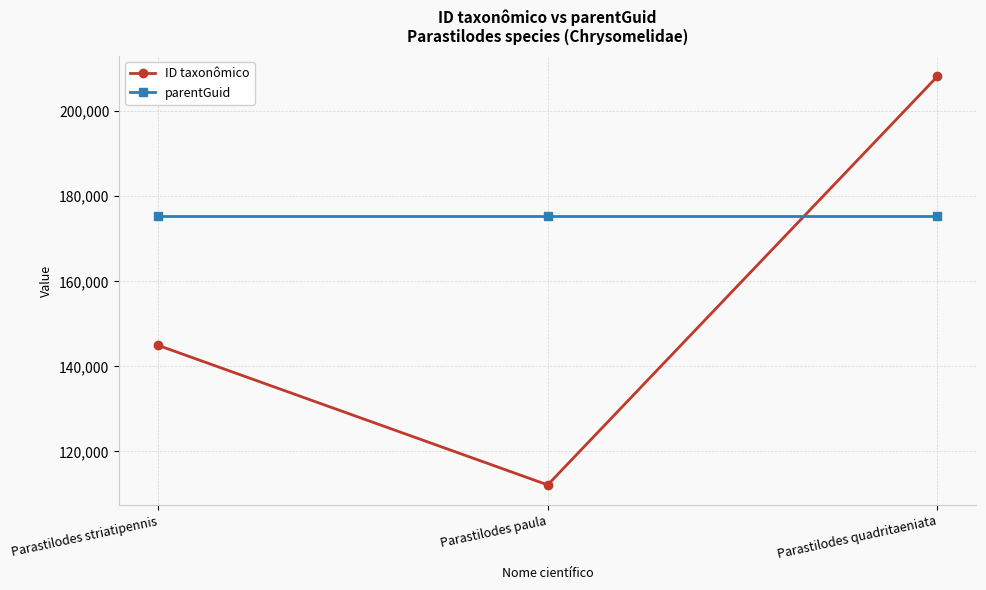

What is the sum of the parentGuid values at Parastilodes quadritaeniata and Parastilodes striatipennis?

350636